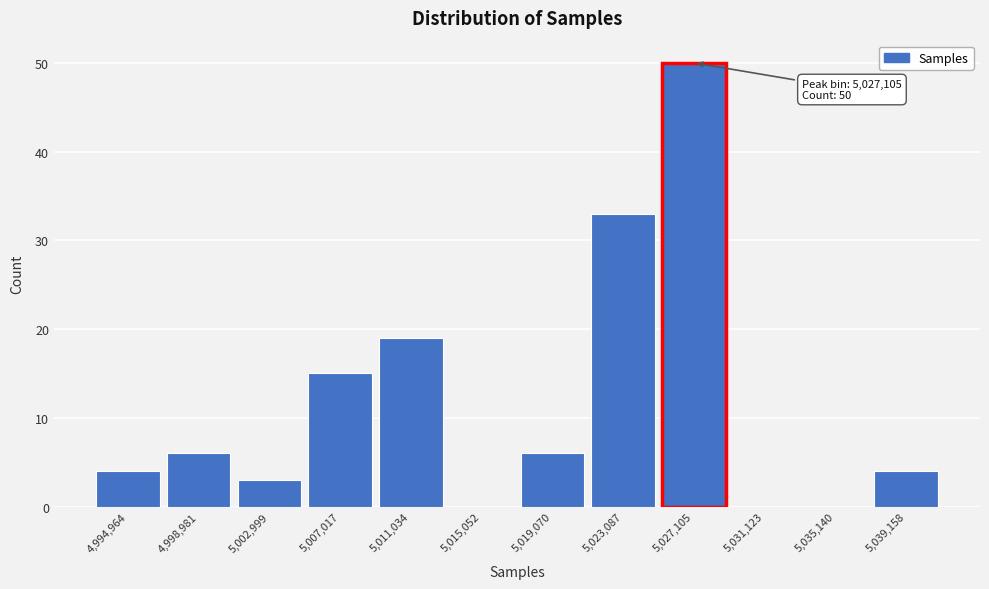

What is the greatest value displayed?

50